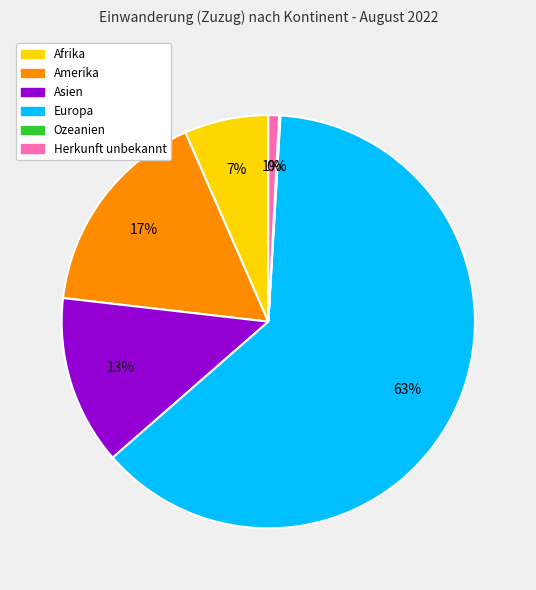

Which slice represents more than half of the pie?

Europa